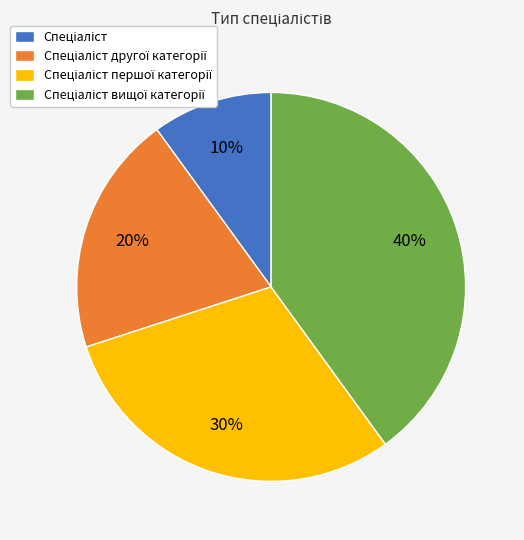

Is there a majority slice in this chart?

No